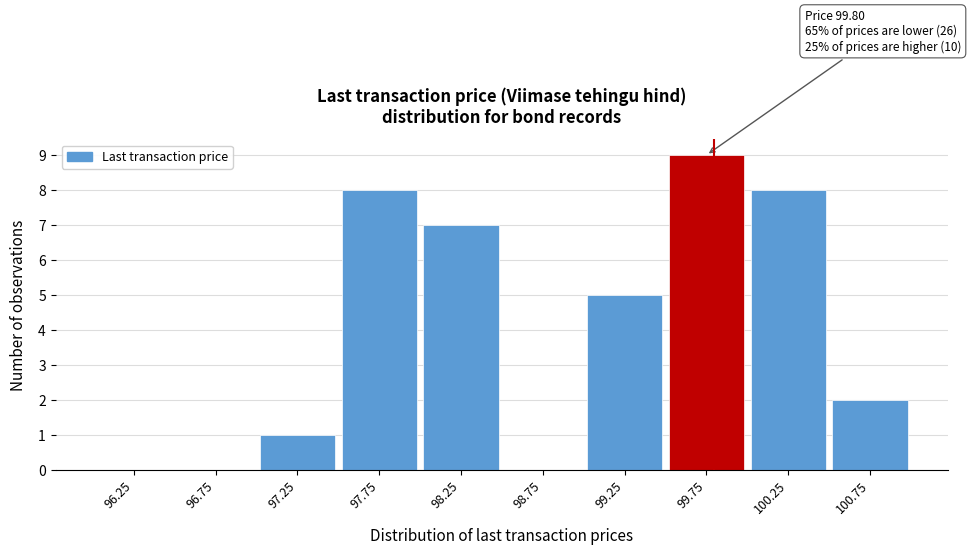

Over which range of the x-axis is the bar tallest?

99.5 to 100.0